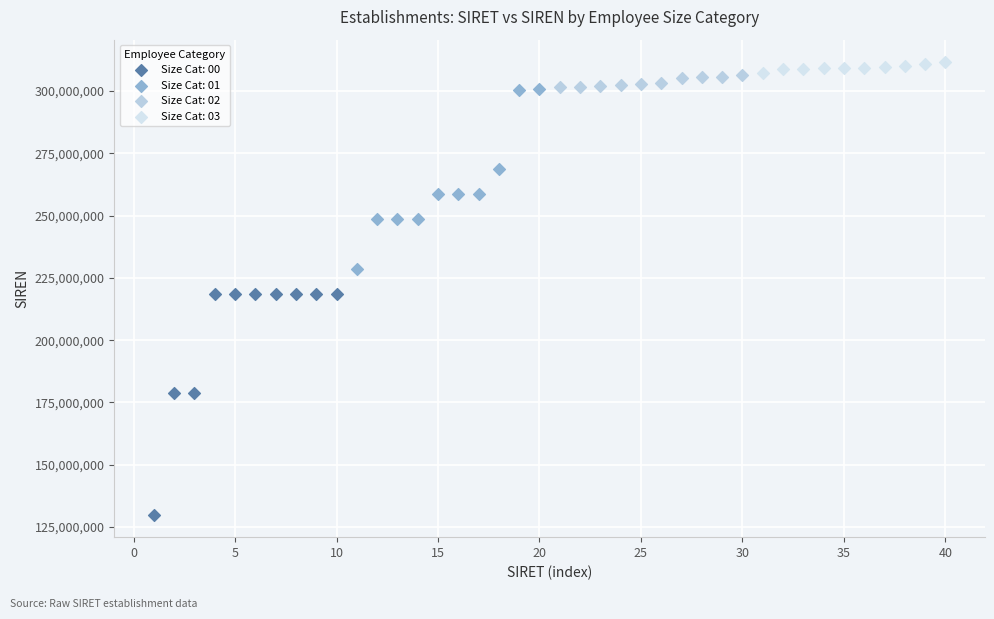

Which series has the widest spread of Y values?

Size Cat: 00